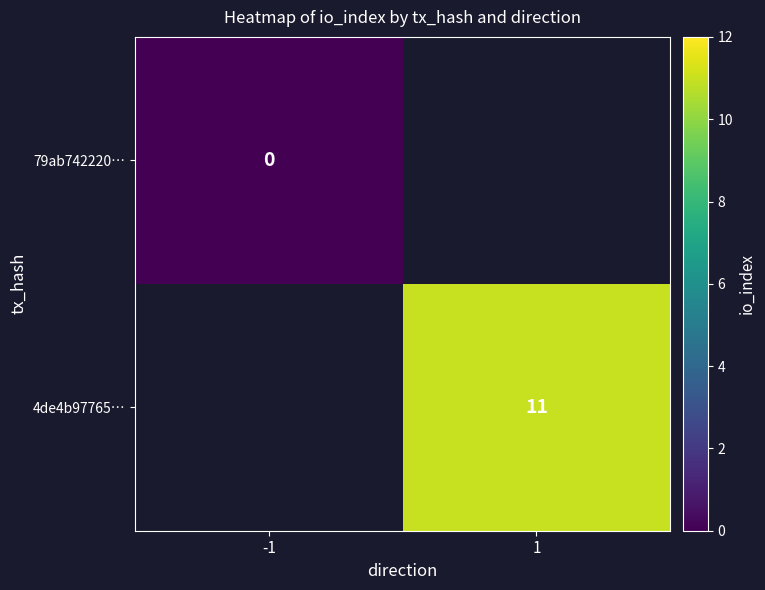

At which category does the chart reach its minimum across all series?

-1